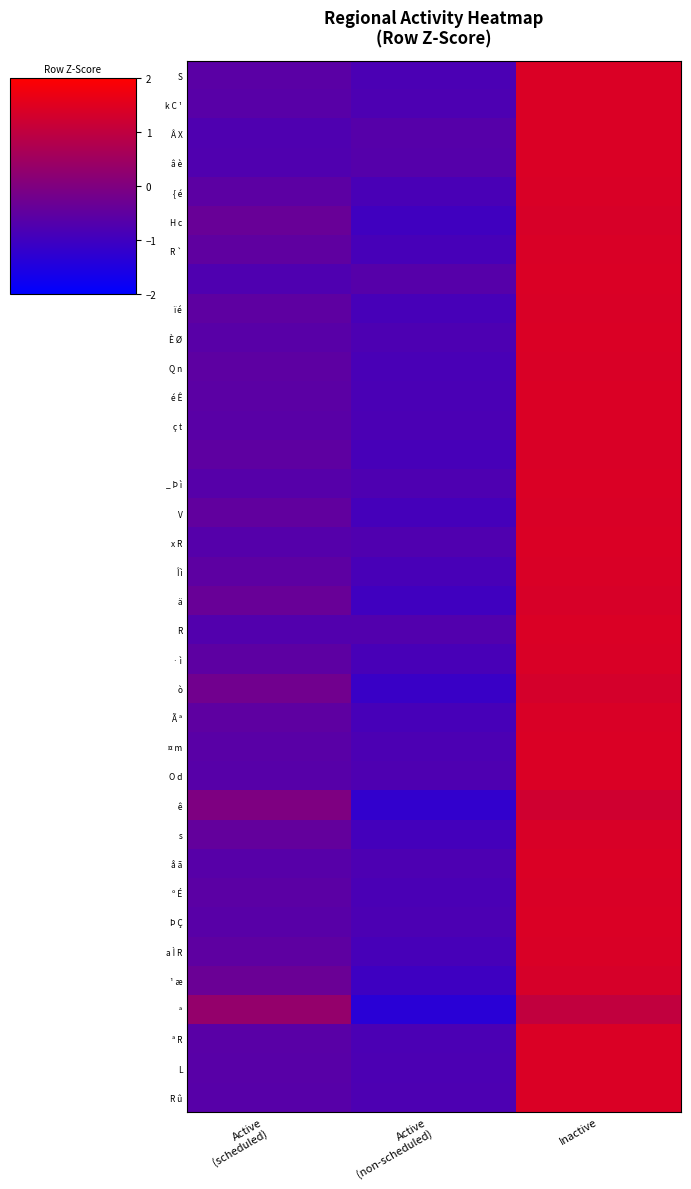

At how many categories does at least one series exceed 0?

2